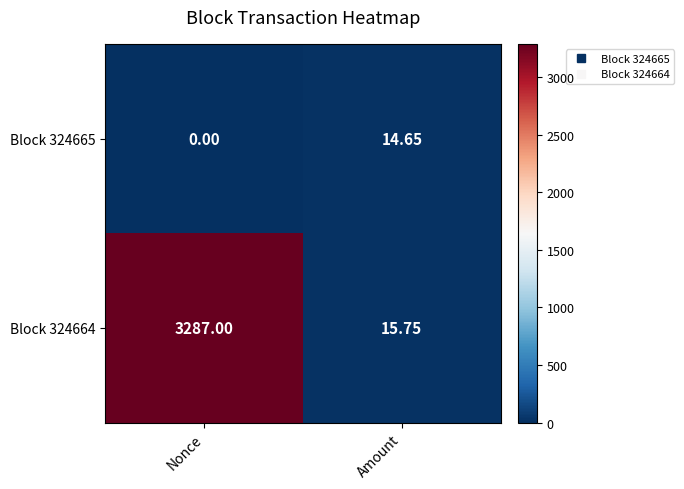

At how many categories does at least one series exceed 338?

1